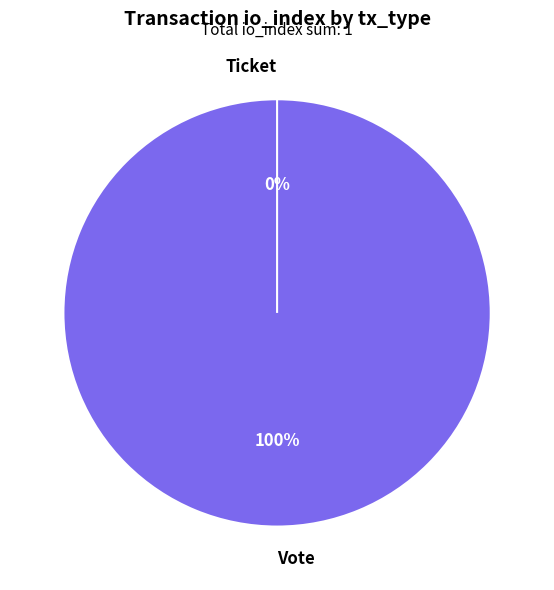

The Vote slice represents 91% of the pie. True or false?

False